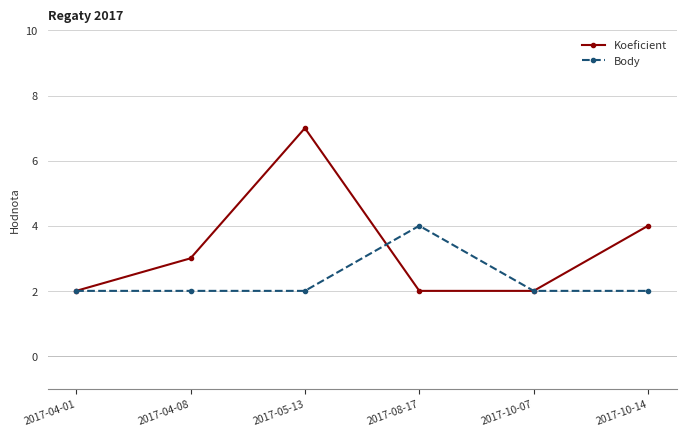

What is the label of the 5th point from the left?

2017-10-07